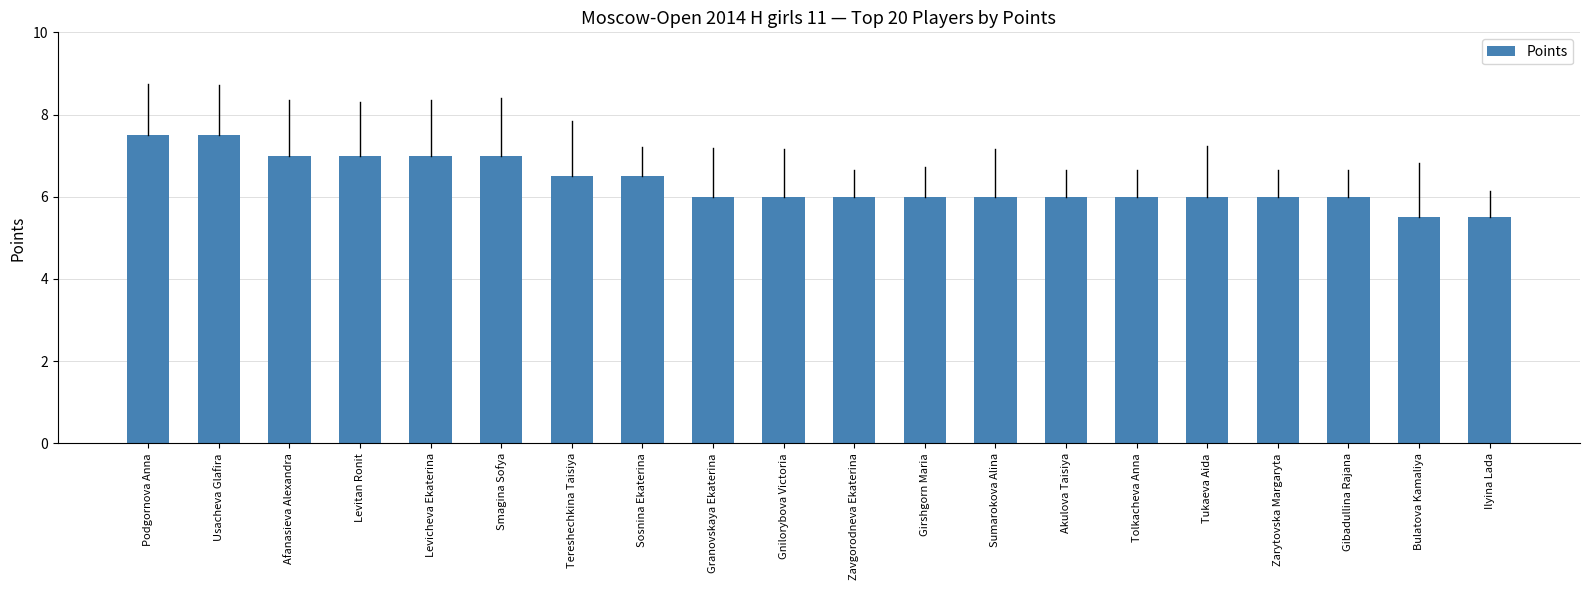

What is the label of the 6th bar from the right?

Tolkacheva Anna